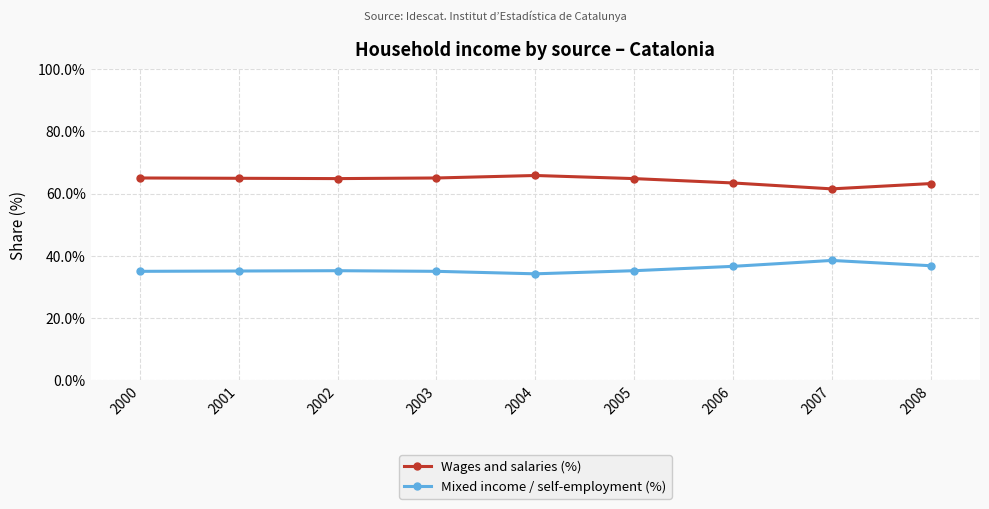

List the series in order of their peak value, lowest first.

Mixed income / self-employment (%), Wages and salaries (%)